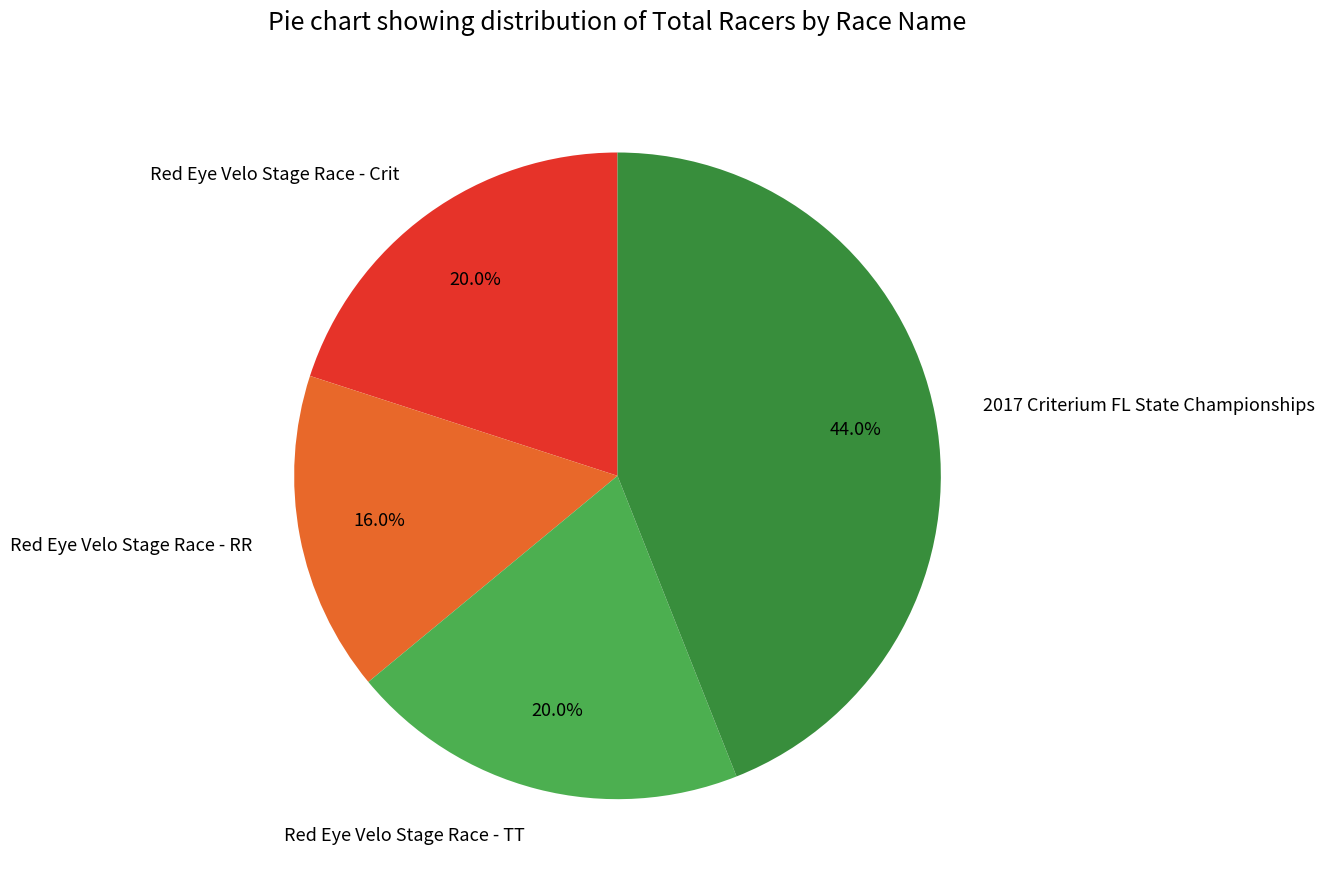

To the nearest percent, what is the combined percentage of Red Eye Velo Stage Race - RR and 2017 Criterium FL State Championships?

60%